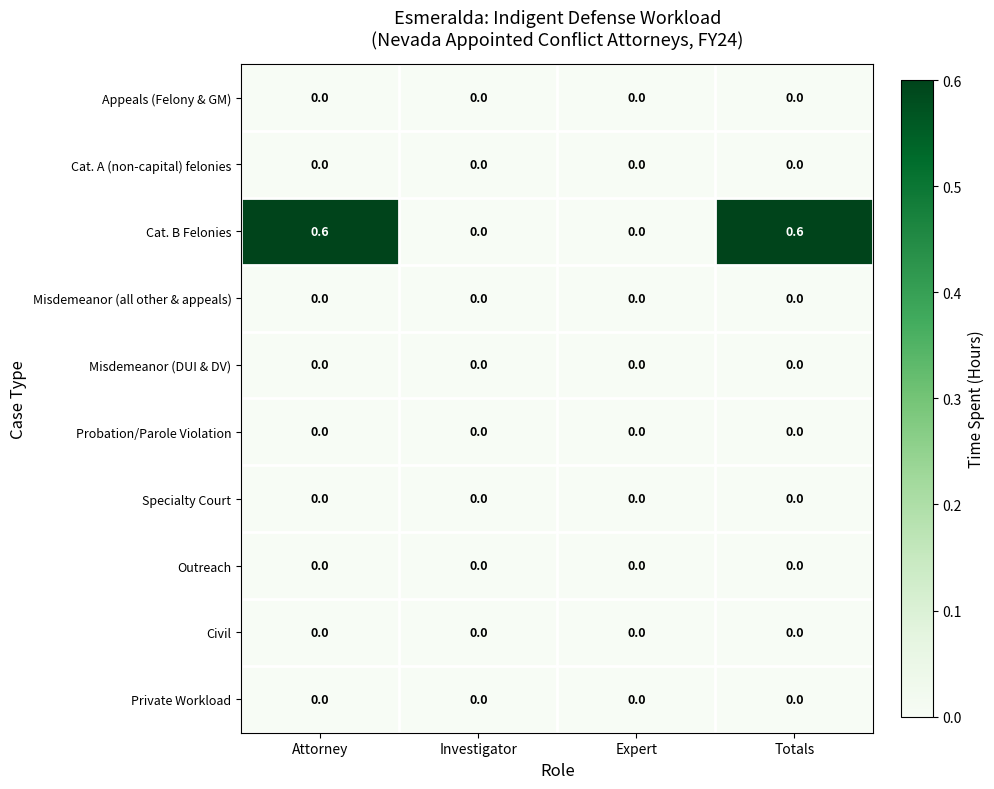

Which series has the largest total across all categories?

Cat. B Felonies